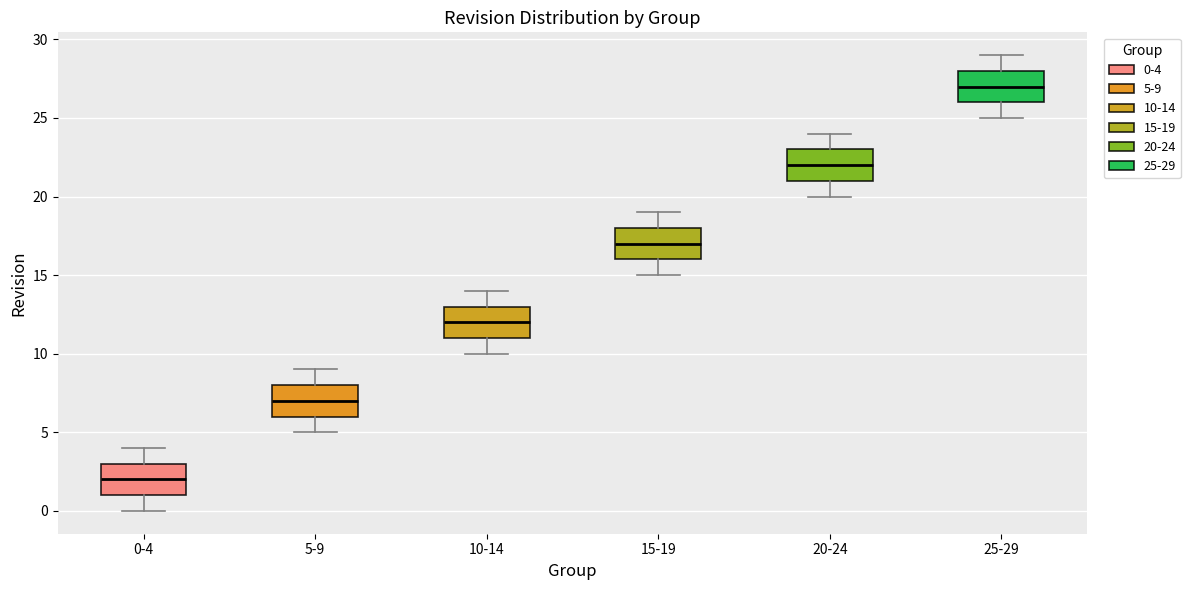

Where does the lower whisker of the box for 10-14 end on the y-axis? The values are not printed on the chart, so give them approximately, as read against the axis.

10